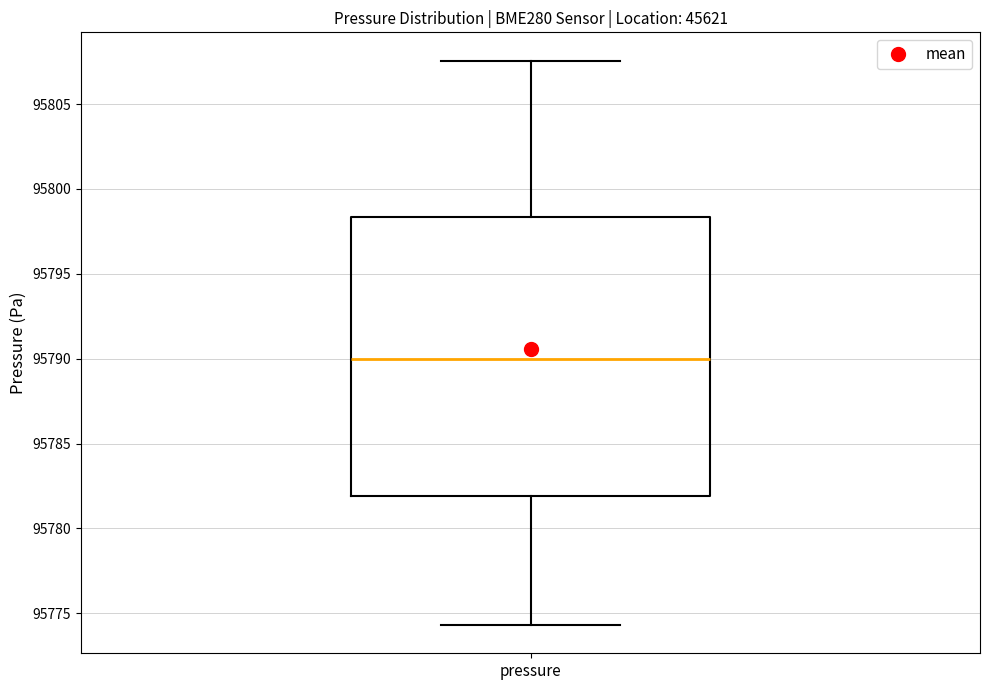

Where is the upper edge of the box for pressure on the y-axis? The values are not printed on the chart, so give them approximately, as read against the axis.

95798.5